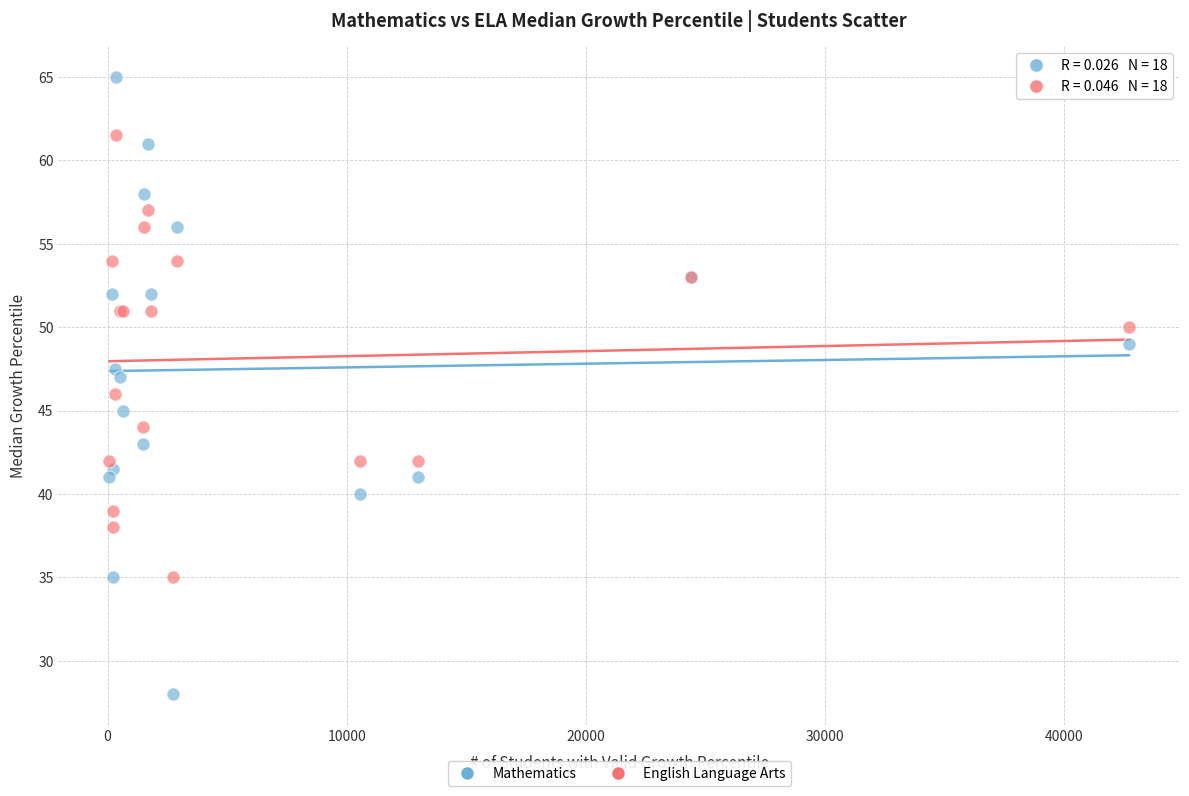

What are all the series names shown in the legend?

Mathematics, English Language Arts